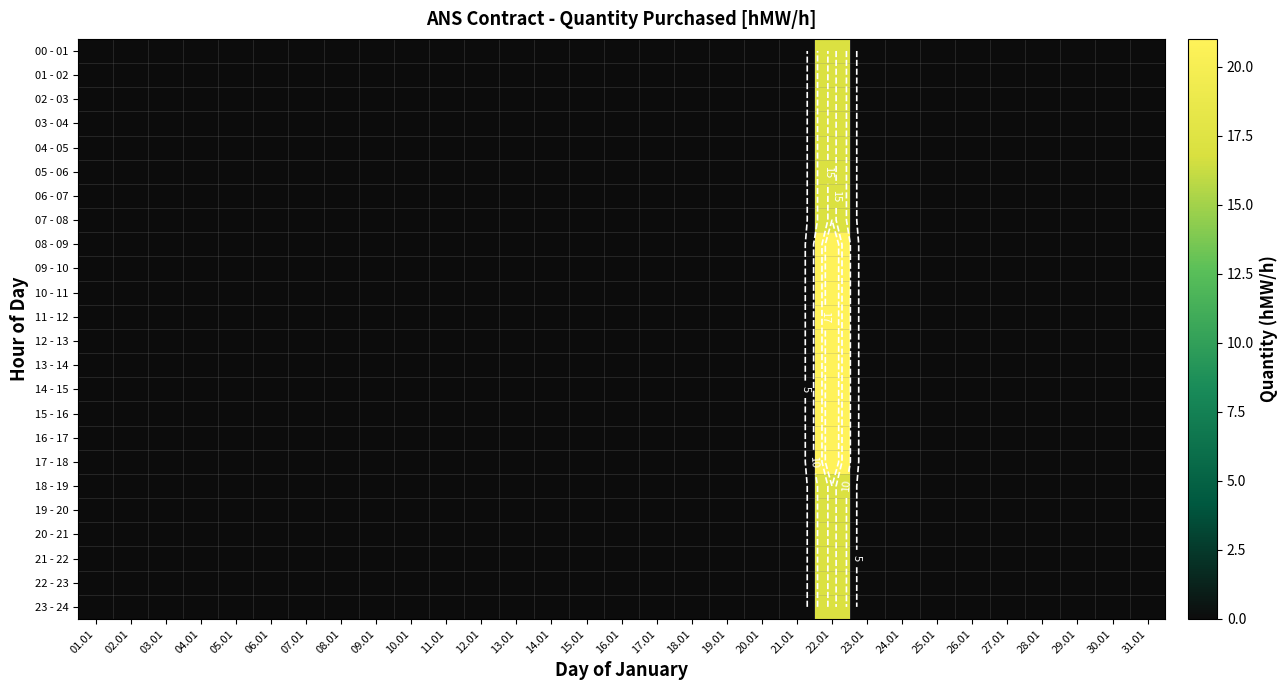

Where is 20 - 21 nearest to the value 8?

01.01